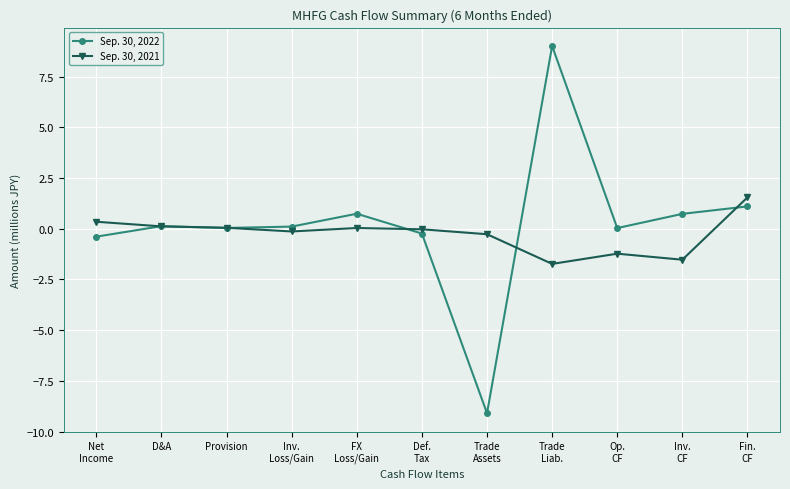

What is the value of the Sep. 30, 2022 point at the 8th from the left?

9.0